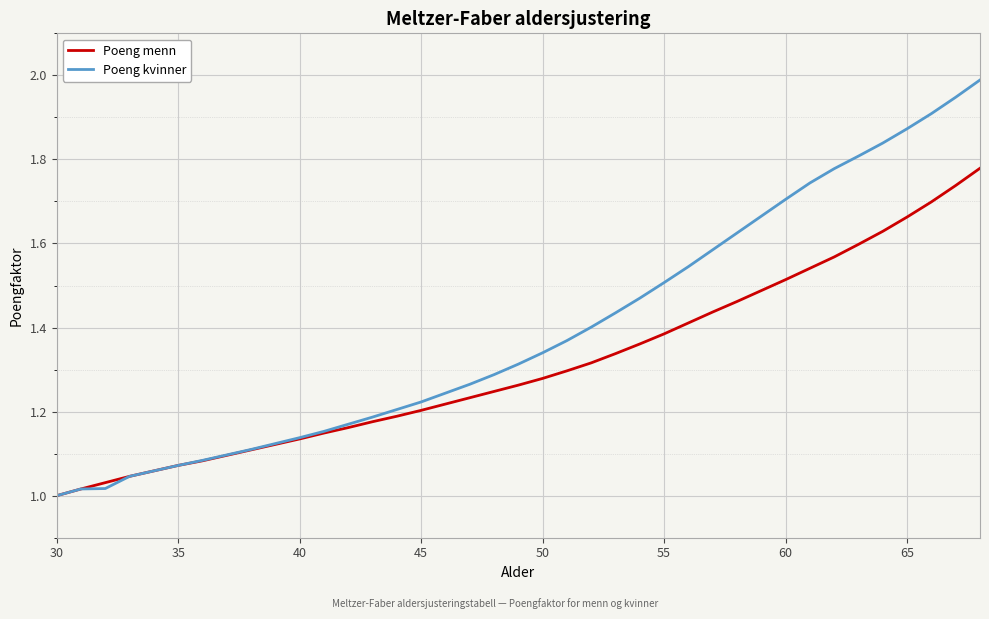

Which series has the largest total across all categories?

Poeng kvinner